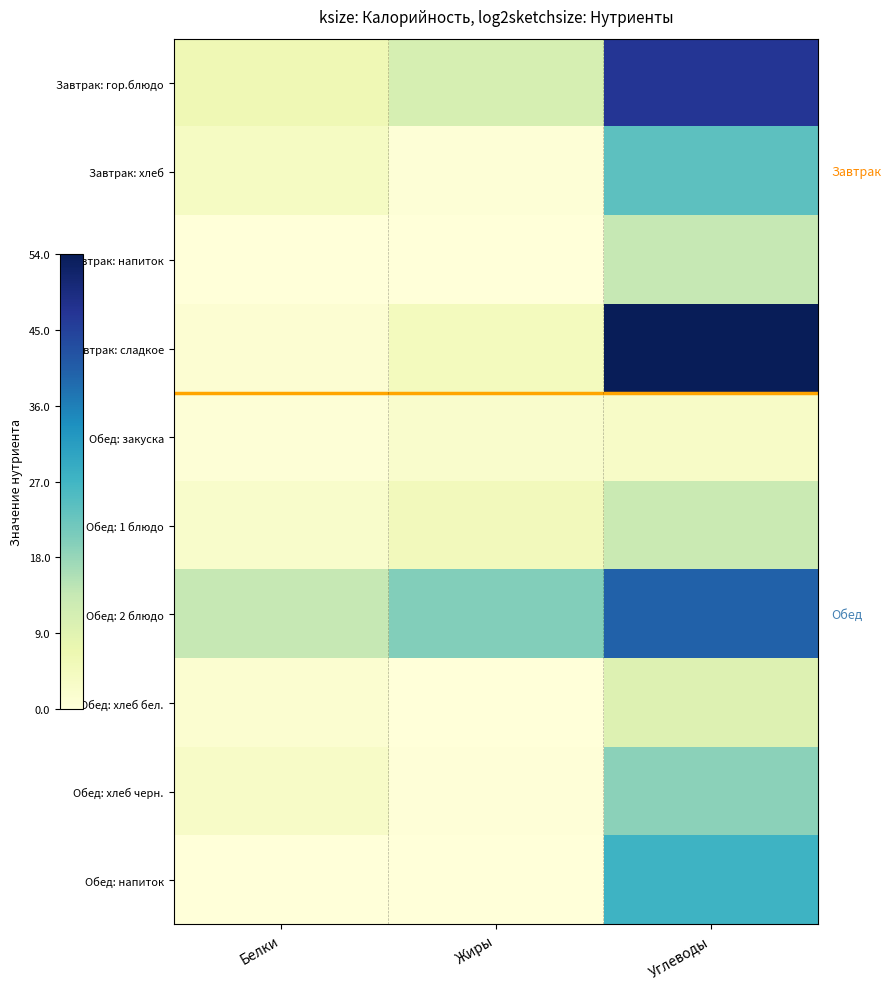

Between Углеводы and Белки, which is larger?

Углеводы